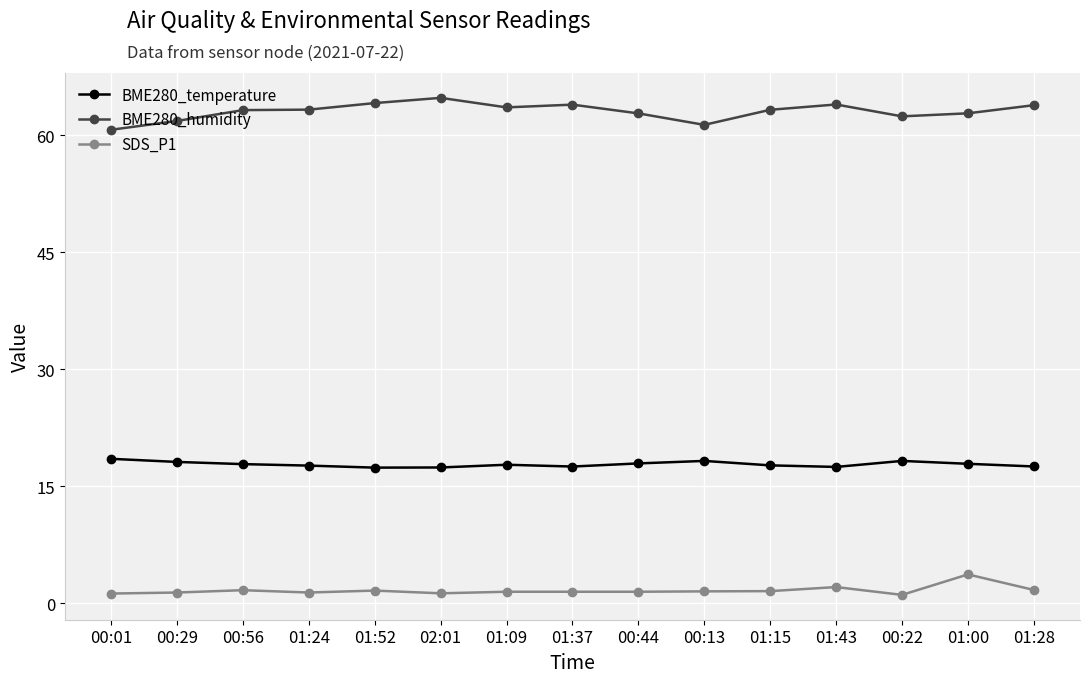

What is the total value across all series at 00:01?

80.5